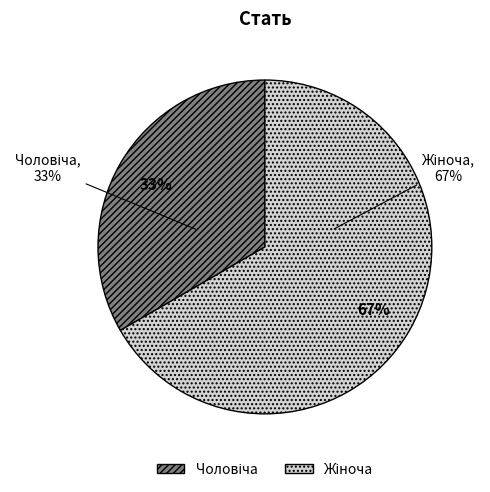

What percentage is NOT represented by Жіноча?

33.3%